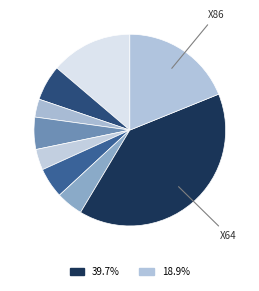

Count the number of slices in the pie.

9